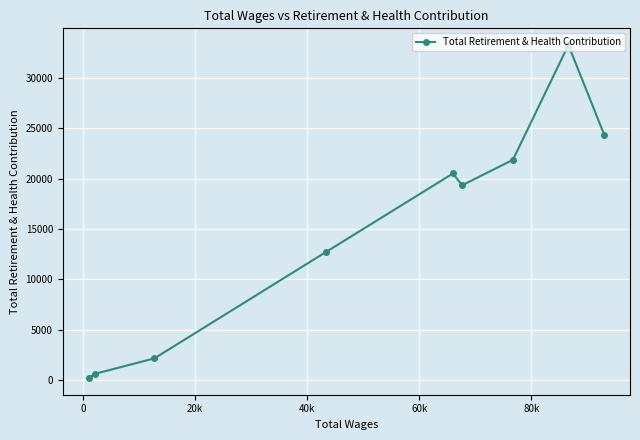

What is the difference between the maximum and minimum values?

33056